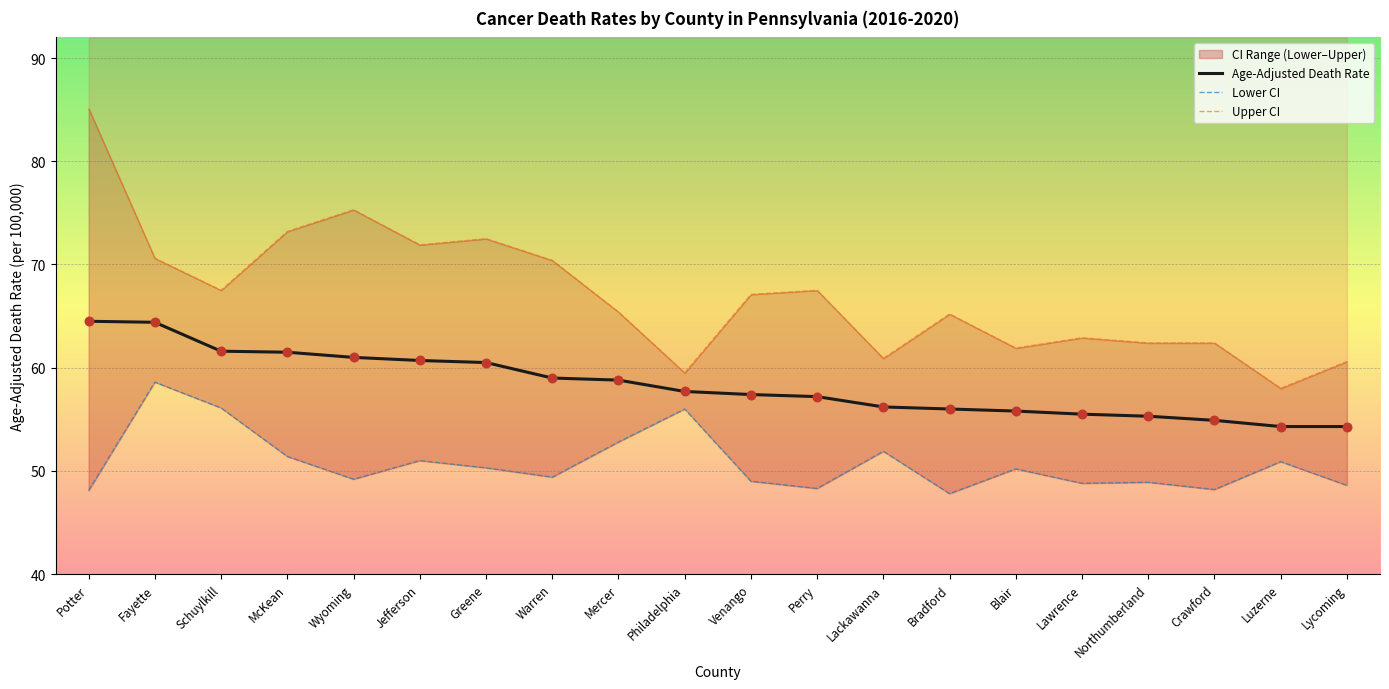

At how many categories does at least one series exceed 48?

20